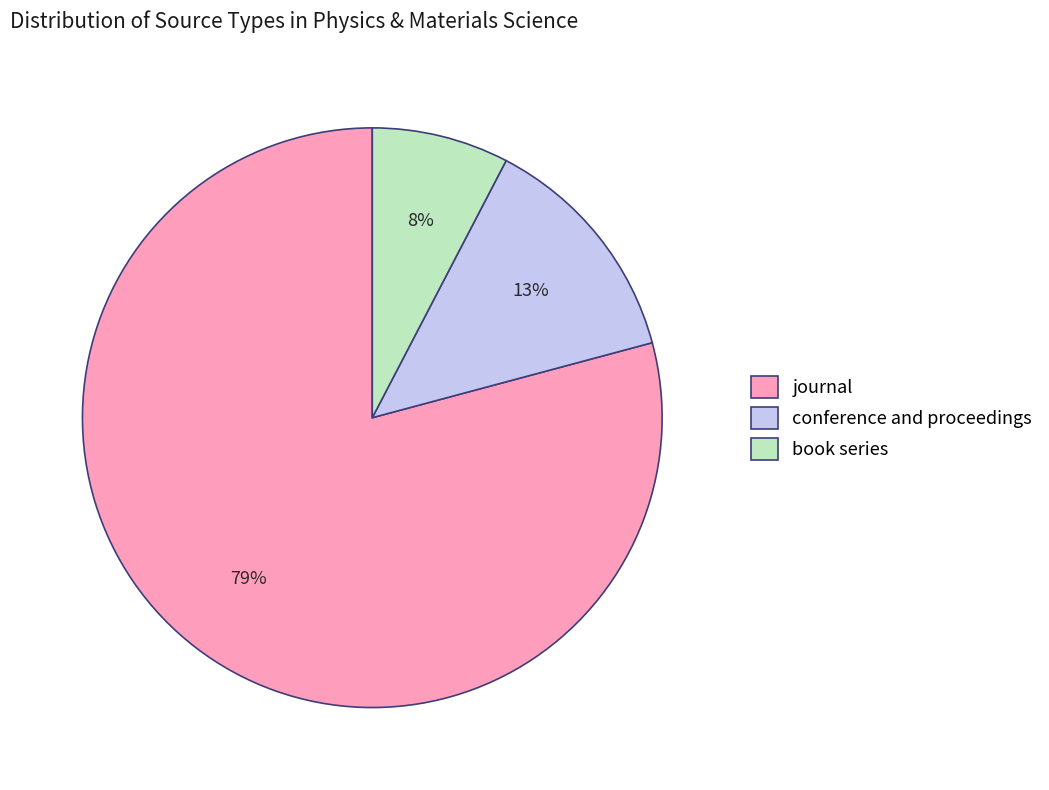

To the nearest percent, what is the average slice percentage?

33%